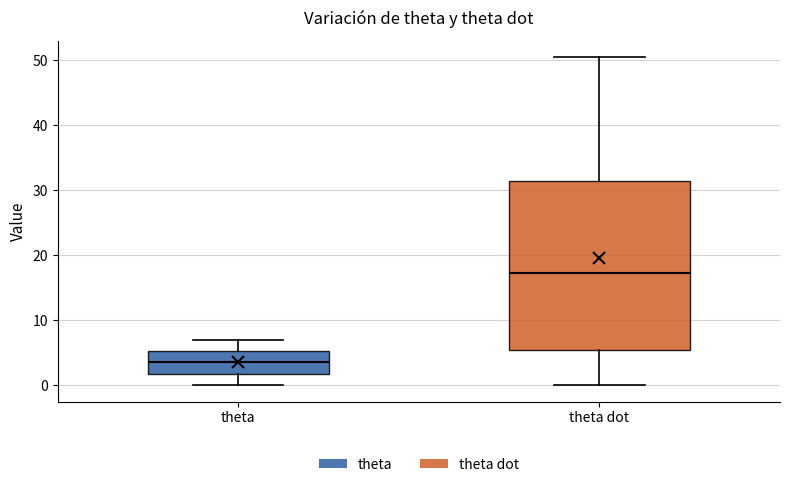

Where does the median line of the box for theta dot sit on the y-axis? The values are not printed on the chart, so give them approximately, as read against the axis.

17